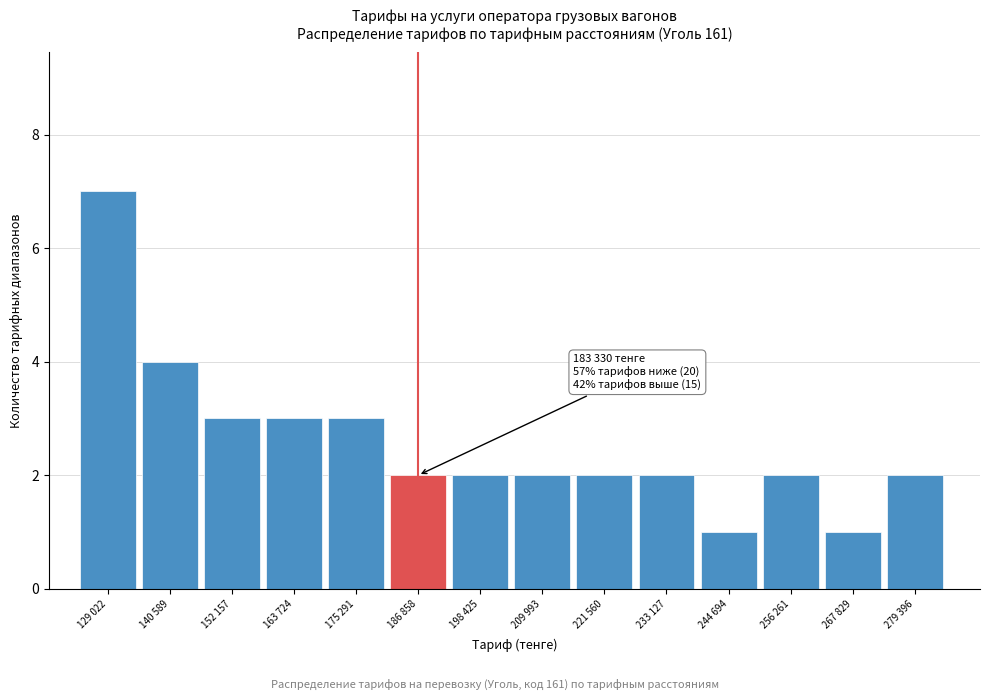

Reading right to left, transcribe all the data shown in this chart.

2	1	2	1	2	2	2	2	2	3	3	3	4	7